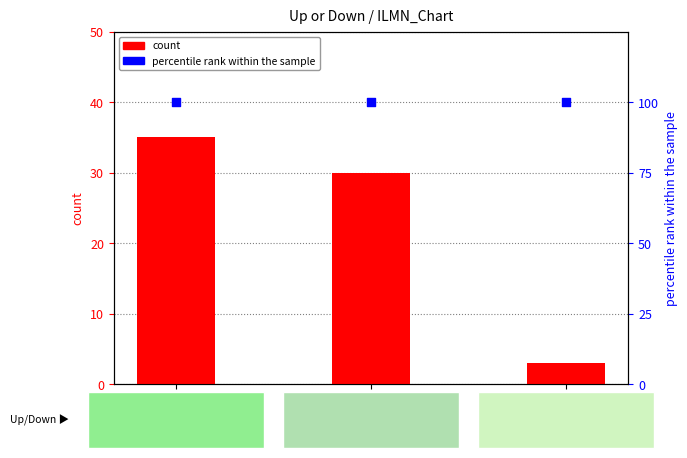

What are all the series names shown in the legend?

count, percentile rank within the sample